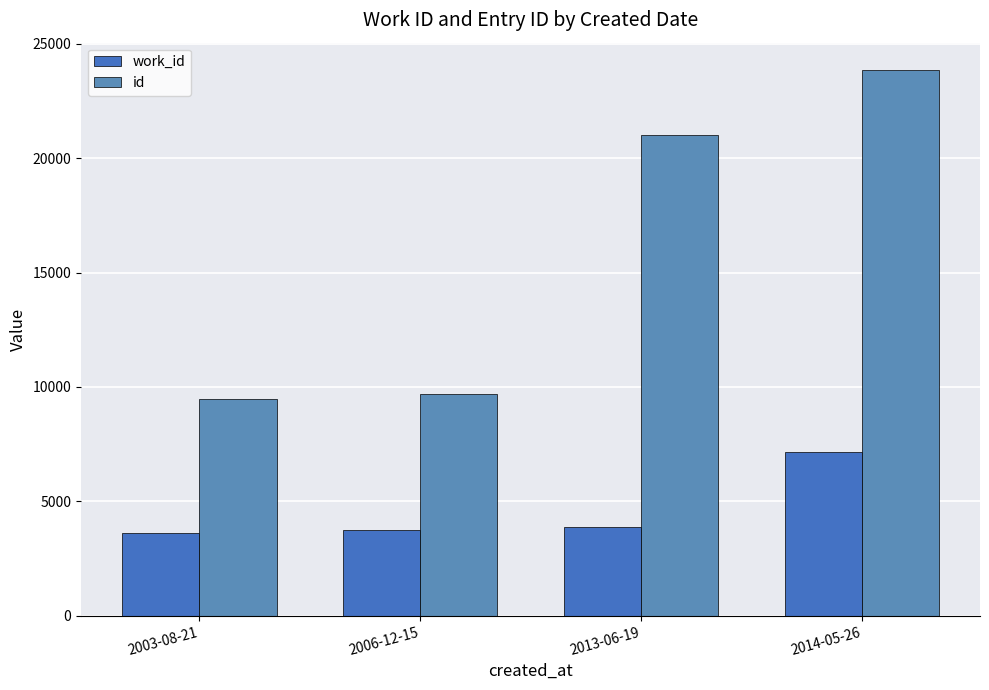

The id series shows 9692 at 2006-12-15. True or false?

True